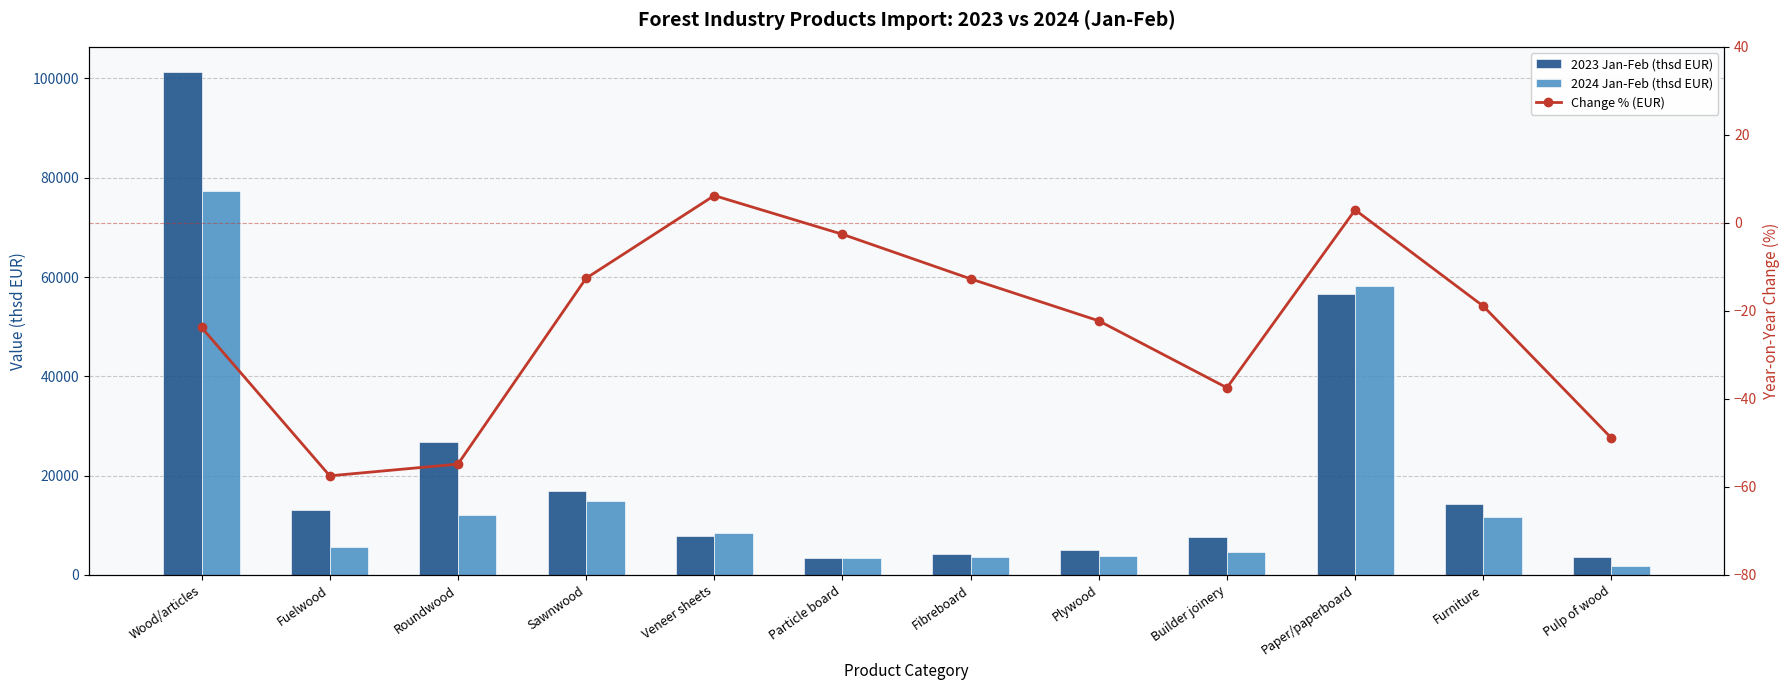

The value of 2023 Jan-Feb (thsd EUR) at Particle board is 3481.5. True or false?

True